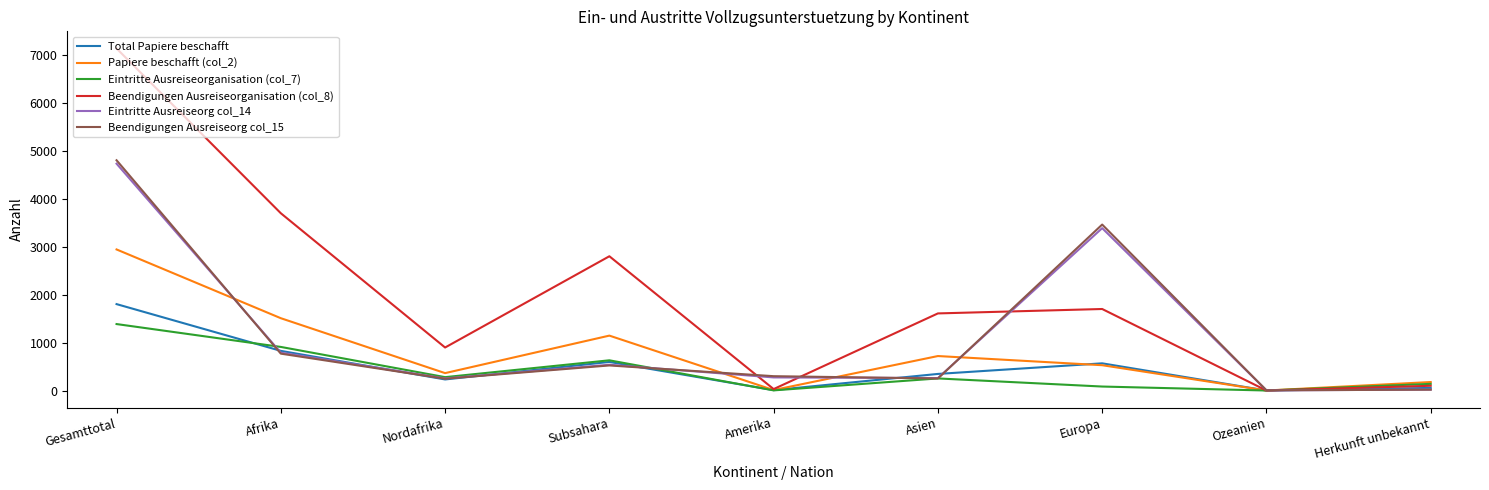

Which series has the largest total across all categories?

Beendigungen Ausreiseorganisation (col_8)